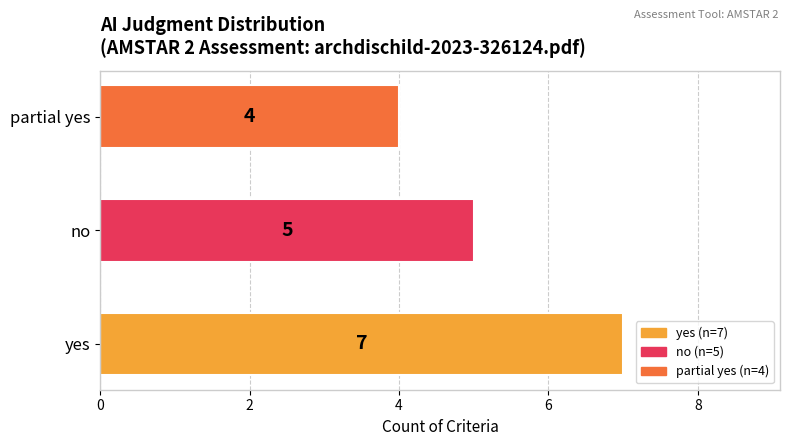

What is the difference between the maximum and minimum values?

3